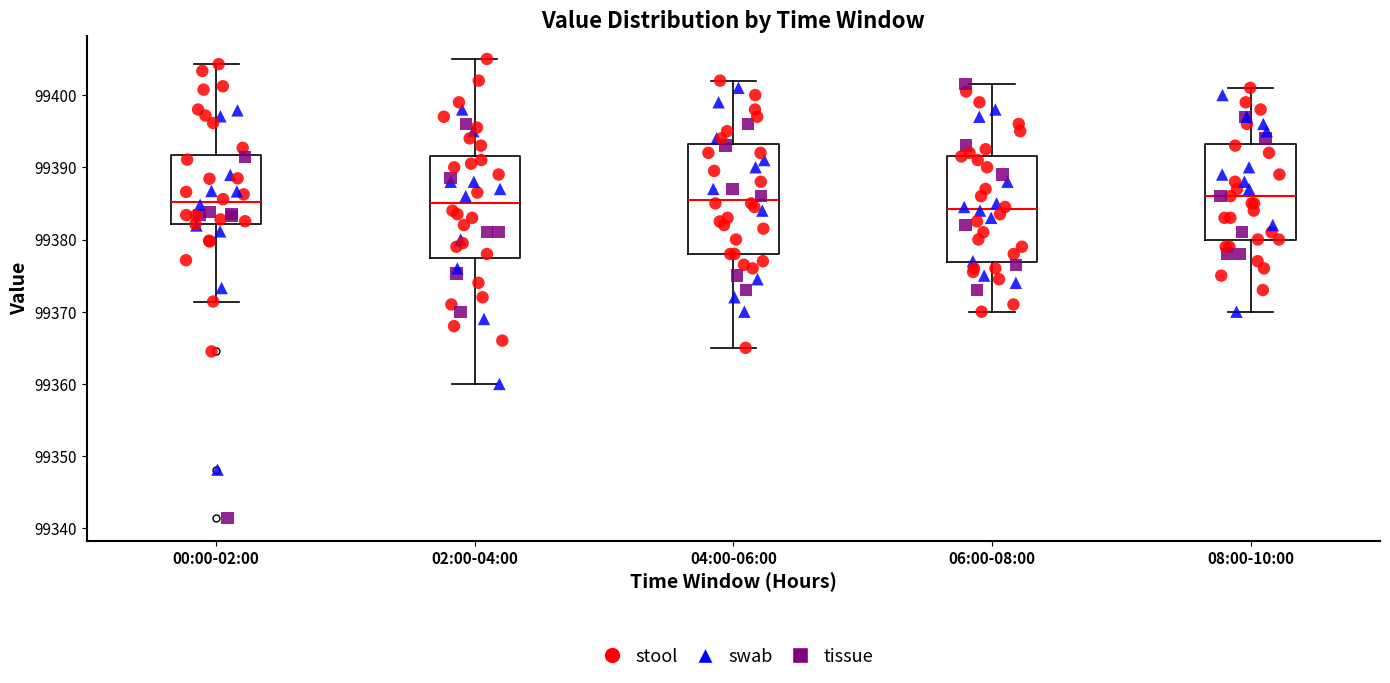

Reading left to right, transcribe this box plot: for each box, give where its median line is, the range the box spans, and where its two whiskers end, as read against the y-axis. The values are not printed on the chart, so give them approximately, as read against the axis.

00:00-02:00: median 99385, box 99382 to 99392, whiskers 99371 to 99404
02:00-04:00: median 99385, box 99378 to 99392, whiskers 99360 to 99405
04:00-06:00: median 99386, box 99378 to 99393, whiskers 99365 to 99402
06:00-08:00: median 99384, box 99377 to 99392, whiskers 99370 to 99402
08:00-10:00: median 99386, box 99380 to 99393, whiskers 99370 to 99401